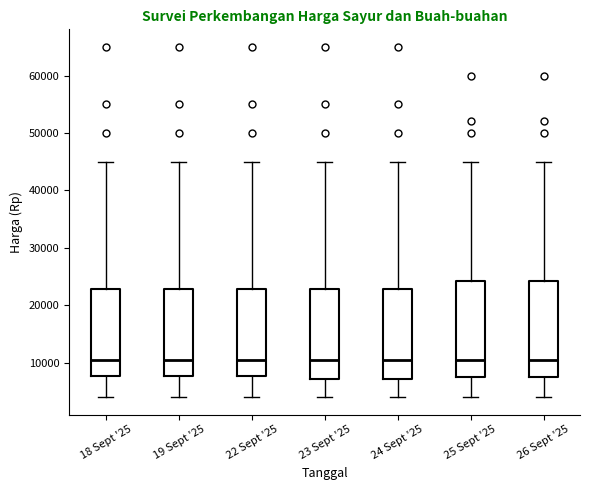

Reading left to right, read every box against the y-axis: the position of its median line, the range the box covers, and the ends of its whiskers. The values are not printed on the chart, so give them approximately, as read against the axis.

18 Sept '25: median 11000, box 8000 to 23000, whiskers 4000 to 45000
19 Sept '25: median 11000, box 8000 to 23000, whiskers 4000 to 45000
22 Sept '25: median 11000, box 8000 to 23000, whiskers 4000 to 45000
23 Sept '25: median 11000, box 7000 to 23000, whiskers 4000 to 45000
24 Sept '25: median 11000, box 7000 to 23000, whiskers 4000 to 45000
25 Sept '25: median 11000, box 8000 to 24000, whiskers 4000 to 45000
26 Sept '25: median 11000, box 8000 to 24000, whiskers 4000 to 45000